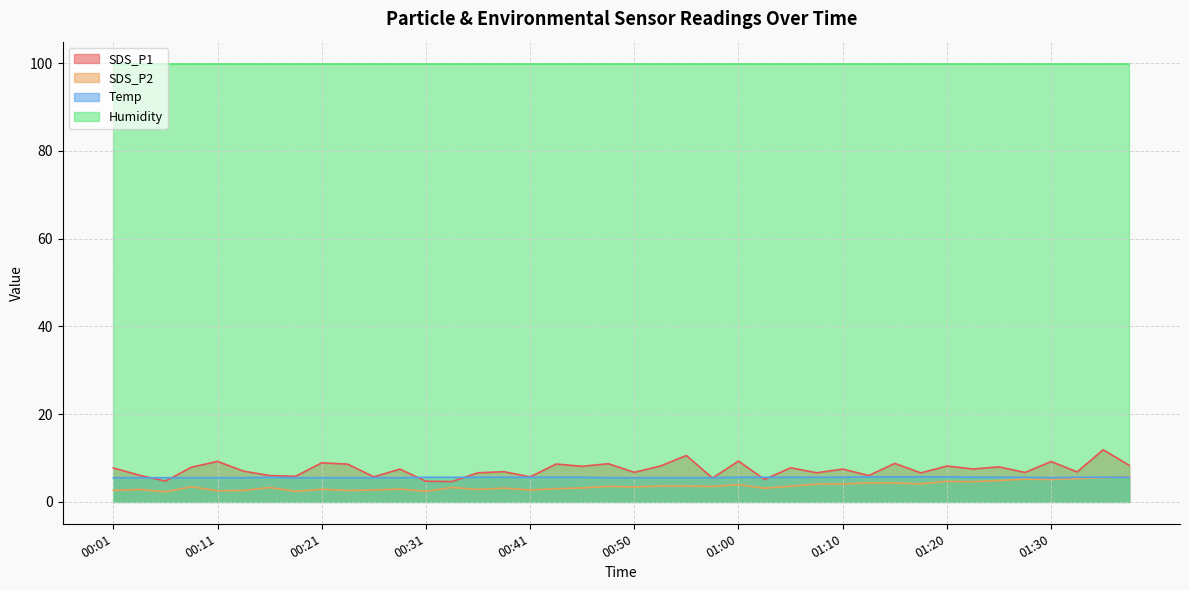

The SDS_P2 series shows 1.6 at 01:32. True or false?

False